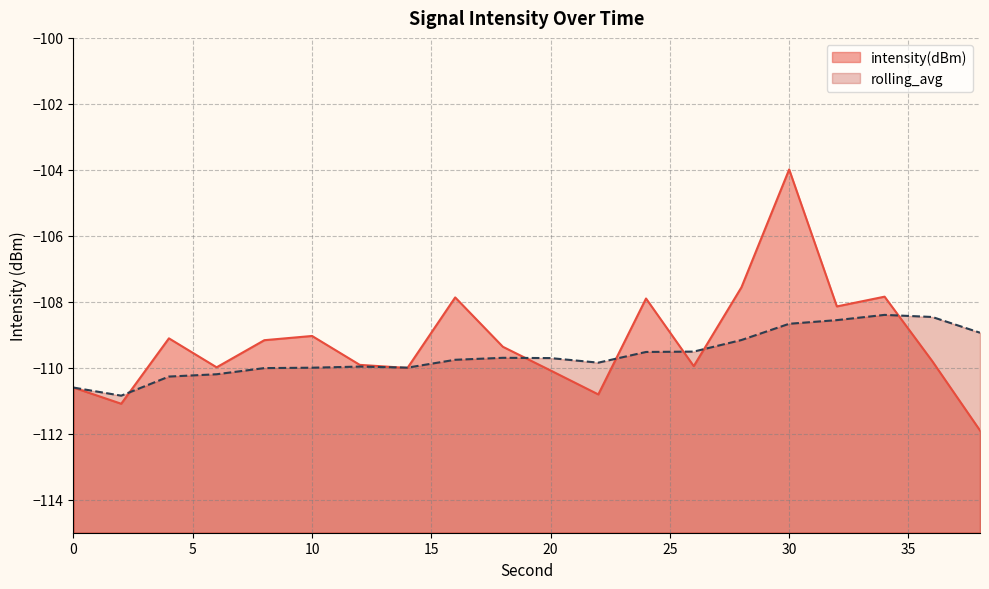

What are all the series names shown in the legend?

intensity(dBm), rolling_avg